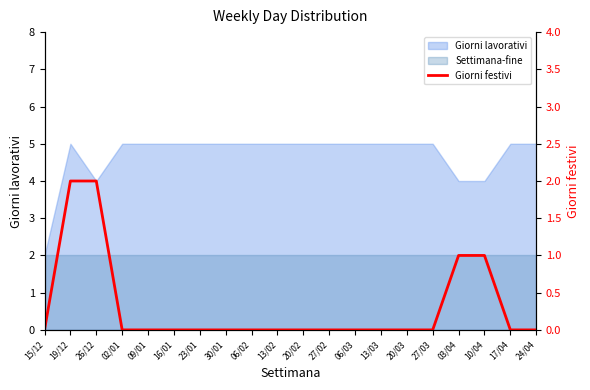

Reading left to right, extract all data points from this chart.

15/12=0	19/12=2	26/12=2	02/01=0	09/01=0	16/01=0	23/01=0	30/01=0	06/02=0	13/02=0	20/02=0	27/02=0	06/03=0	13/03=0	20/03=0	27/03=0	03/04=1	10/04=1	17/04=0	24/04=0